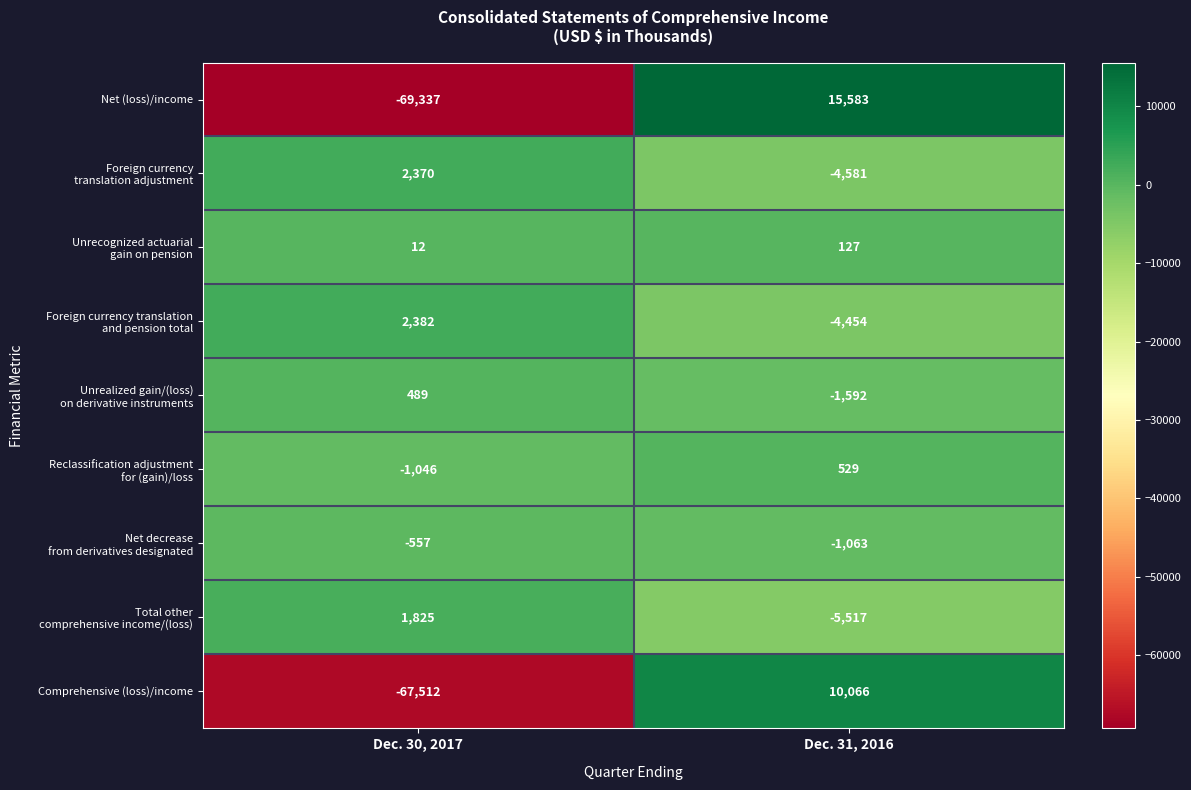

What is the difference between the highest and lowest values at Dec. 31, 2016?

21100